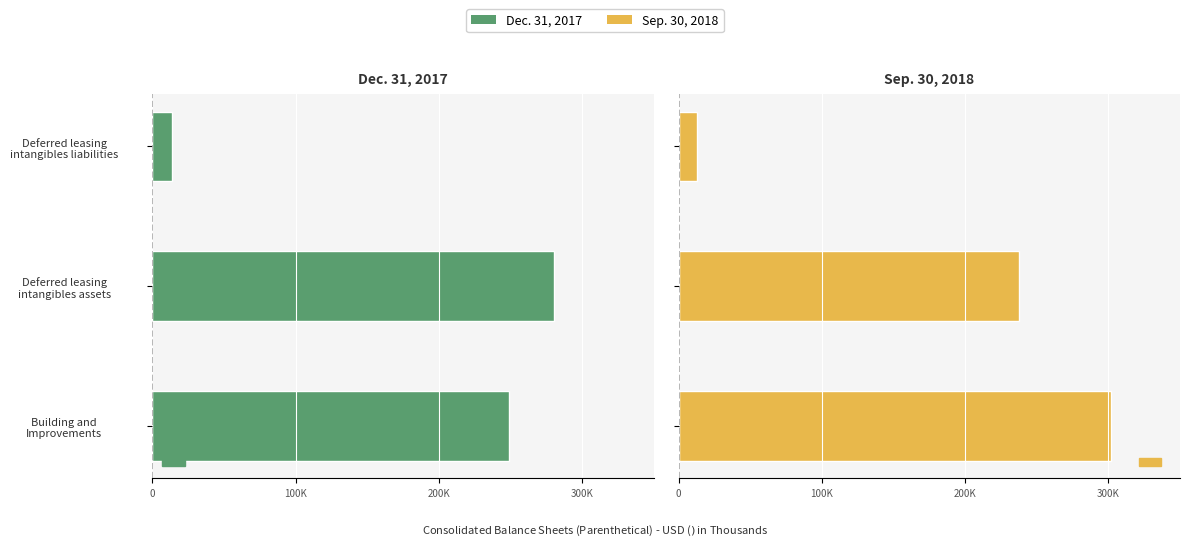

How many values in the Sep. 30, 2018 series are below 237892?

1